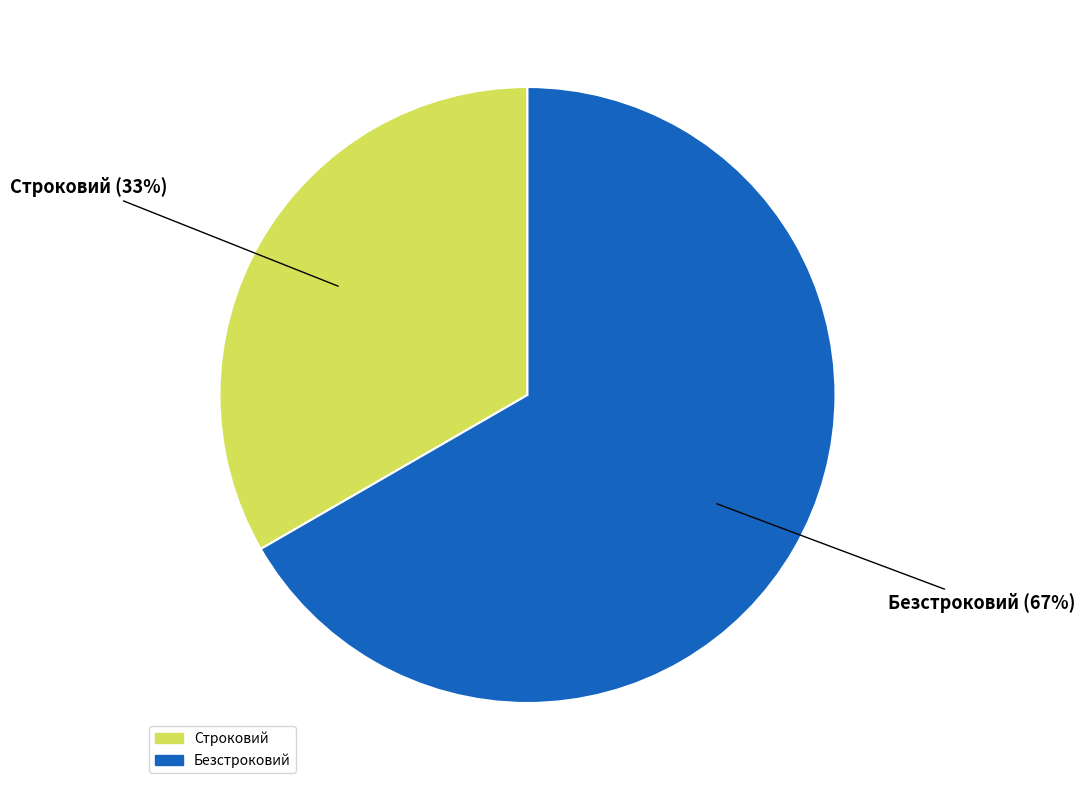

Count the number of slices in the pie.

2